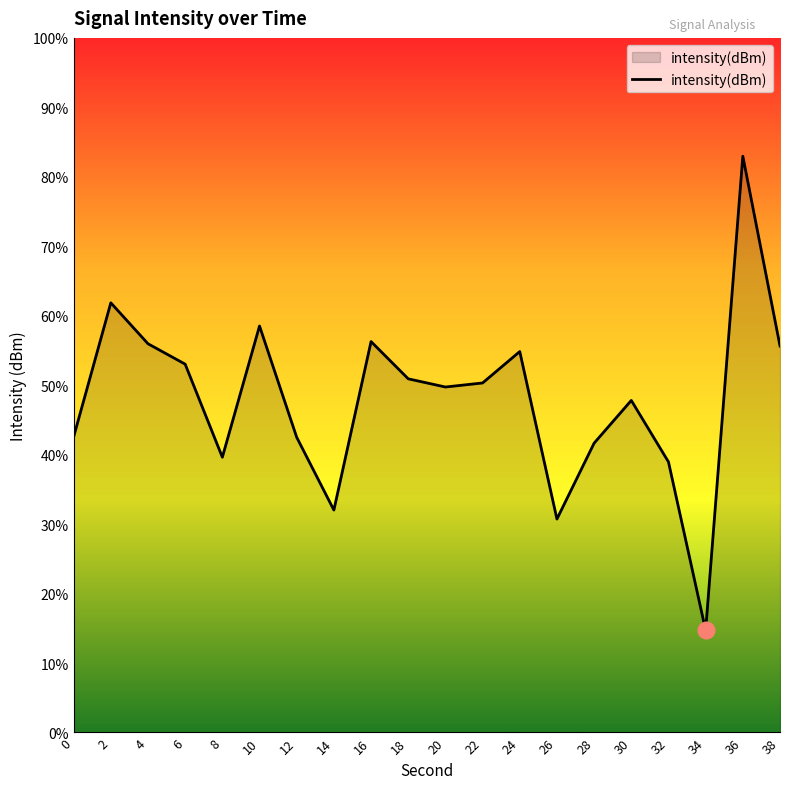

Reading right to left, list all the values displayed in this chart.

-127.7	-116.8	-144.1	-134.4	-130.9	-133.3	-137.7	-128.1	-129.9	-130.1	-129.6	-127.5	-137.2	-133.0	-126.6	-134.1	-128.8	-127.6	-125.3	-133.0